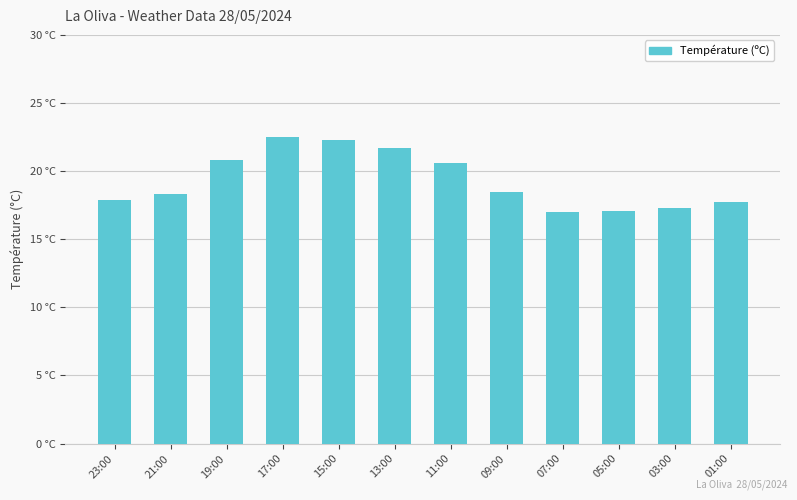

What is the approximate value at 19:00?

20.8